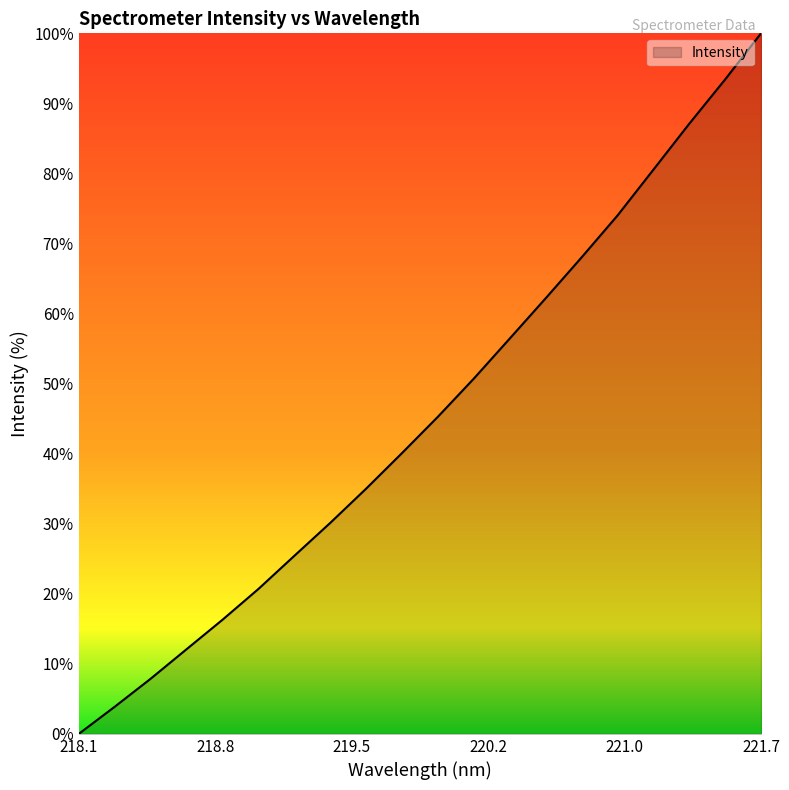

What is the greatest value displayed?

100.0